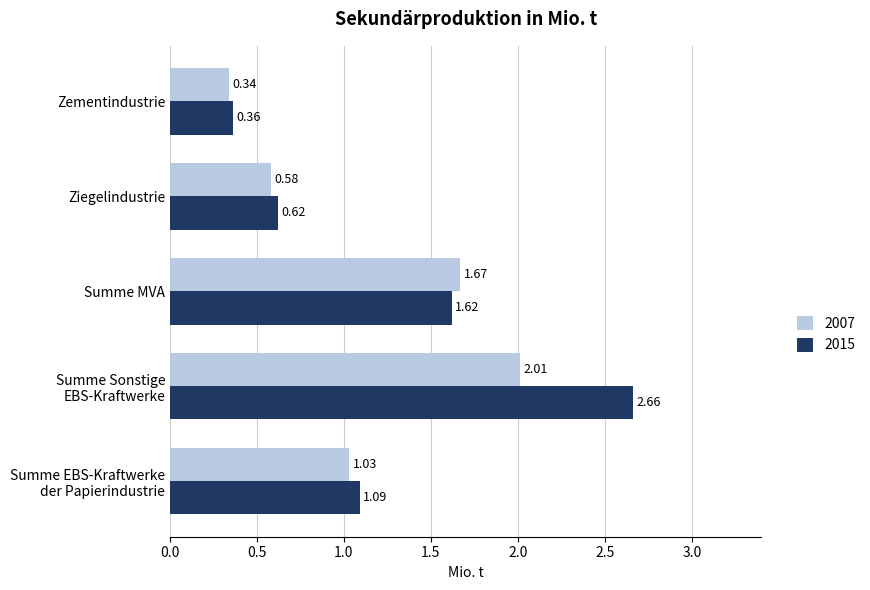

Which series has the widest spread of values?

2015